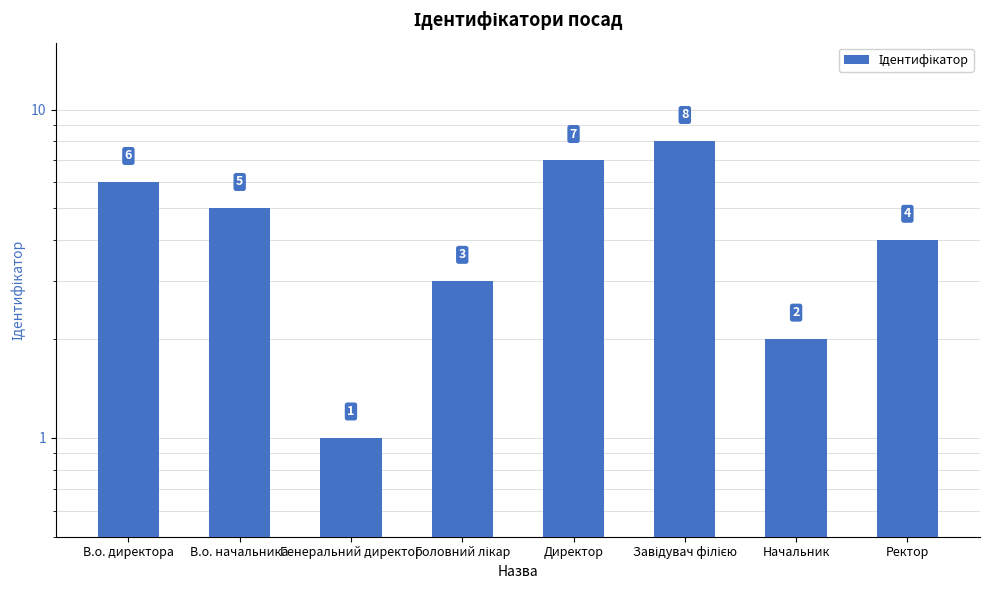

What is the difference between the maximum and second lowest values?

6